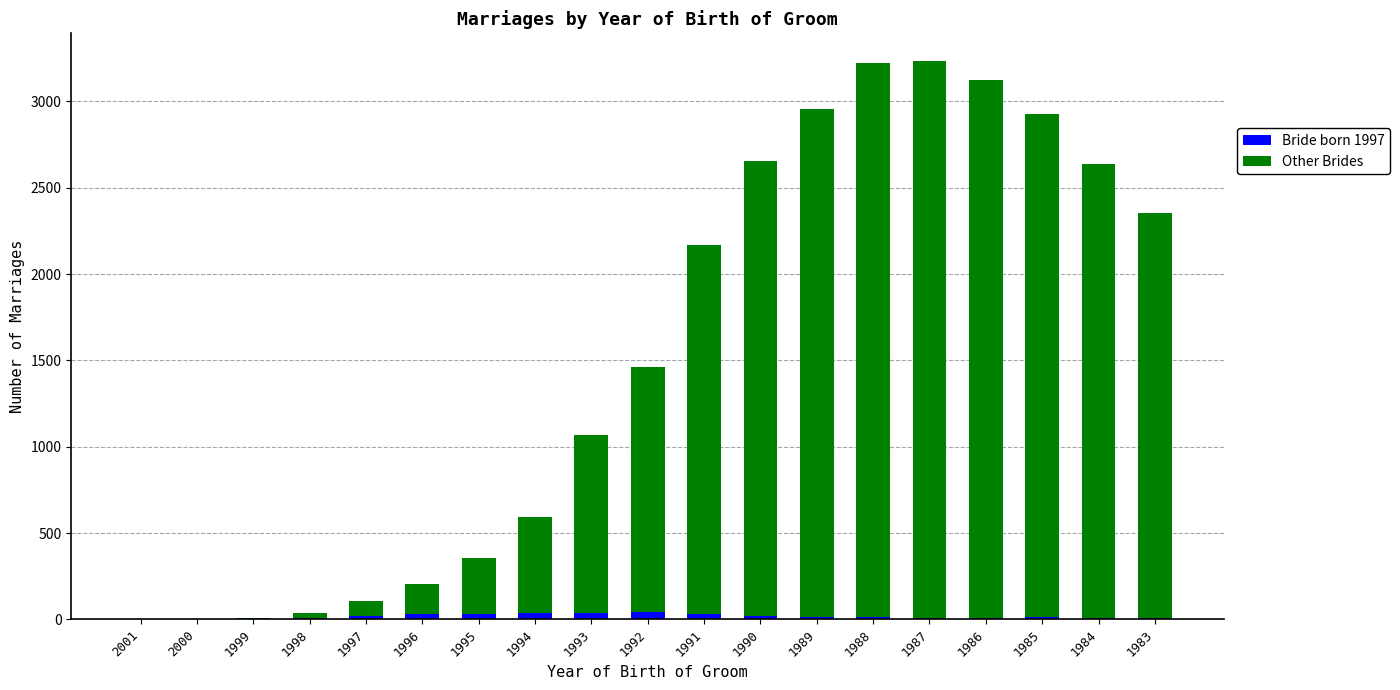

True or false: Bride born 1997 has a value of 32 at 1996.

True